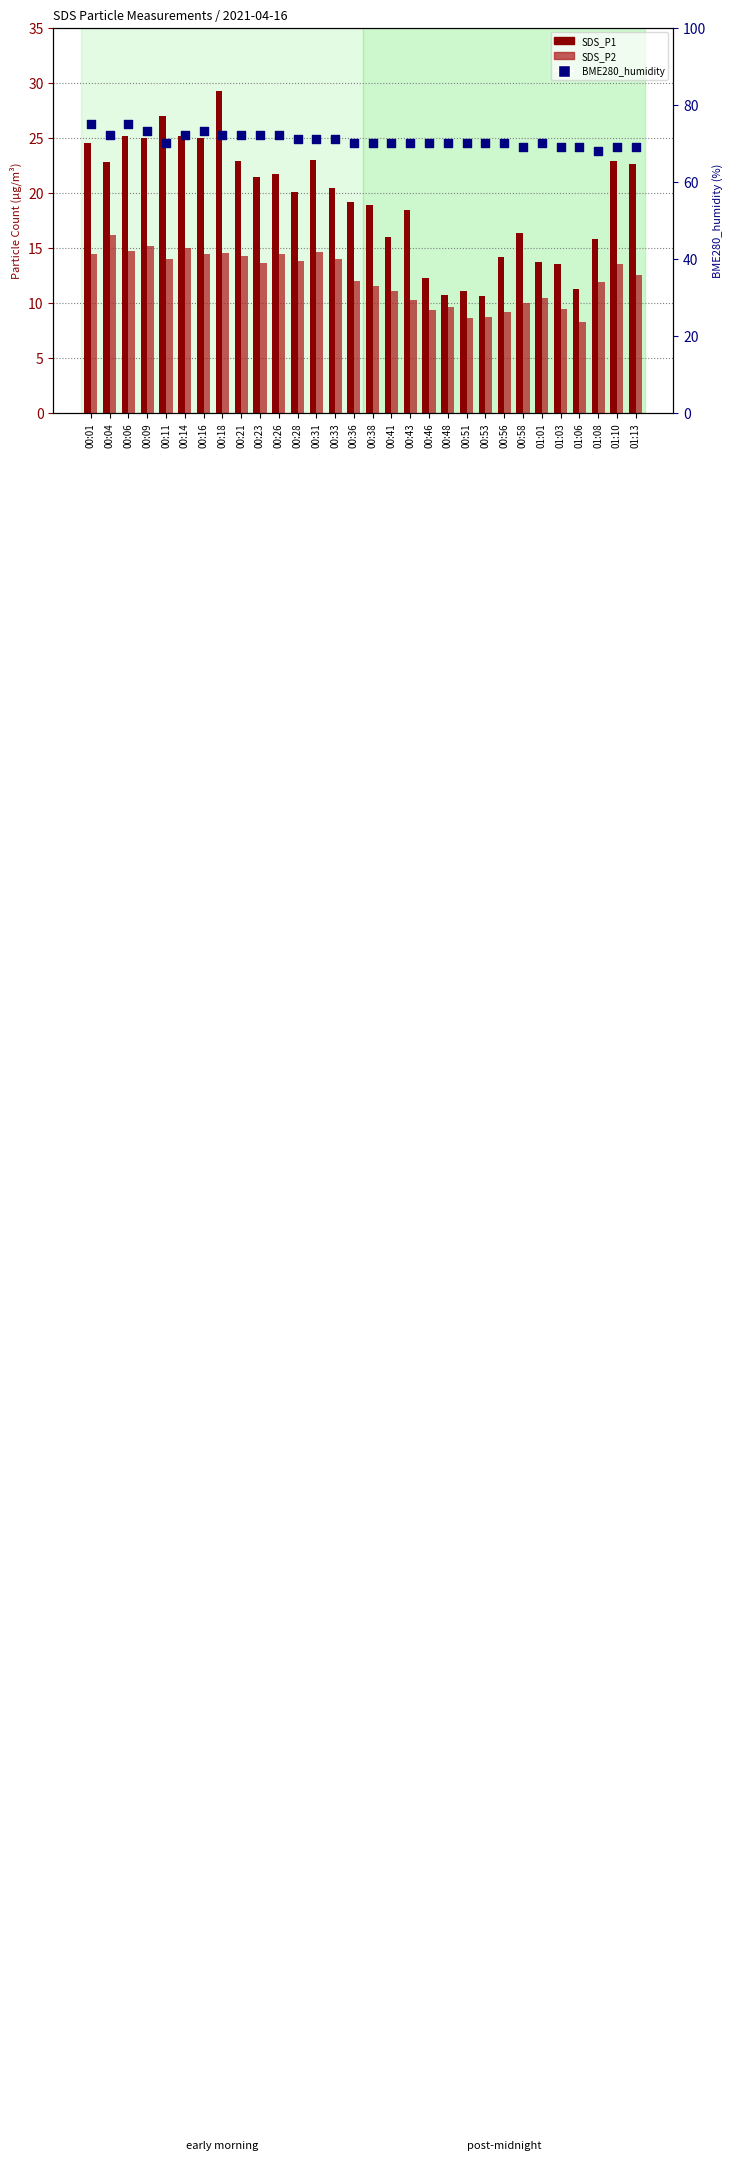

Which series reaches the maximum Y coordinate?

BME280_humidity